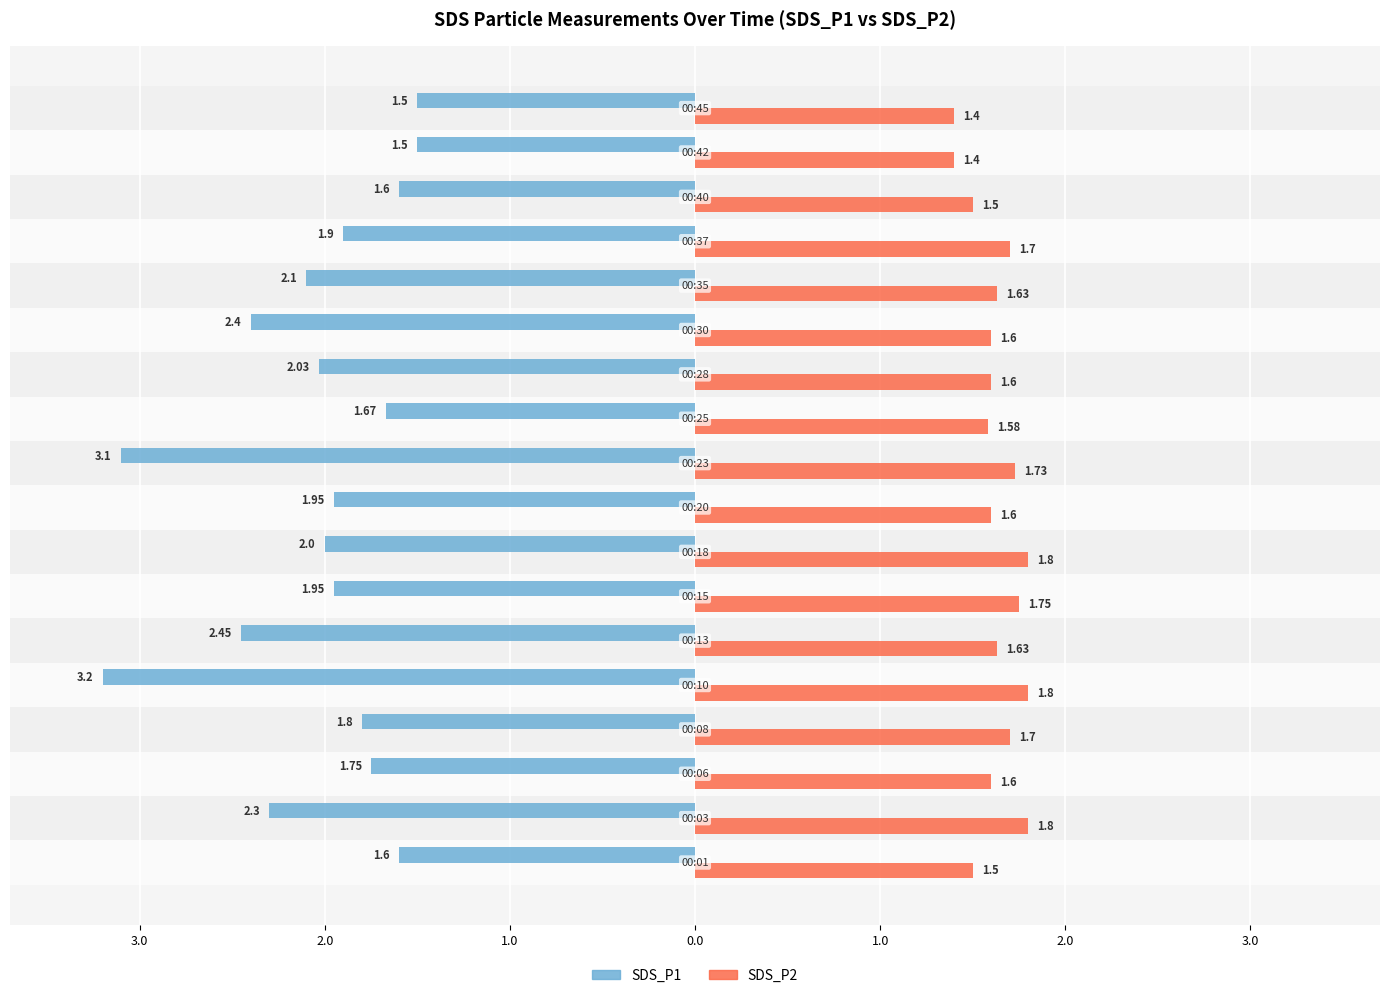

At how many categories does at least one series exceed 1?

18